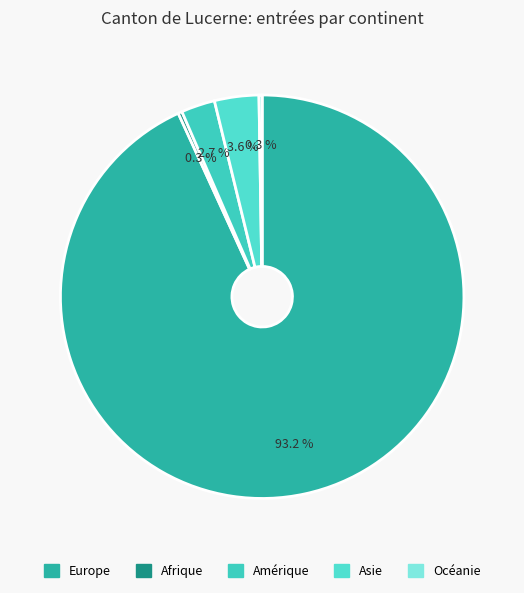

Which category accounts for the majority?

Europe